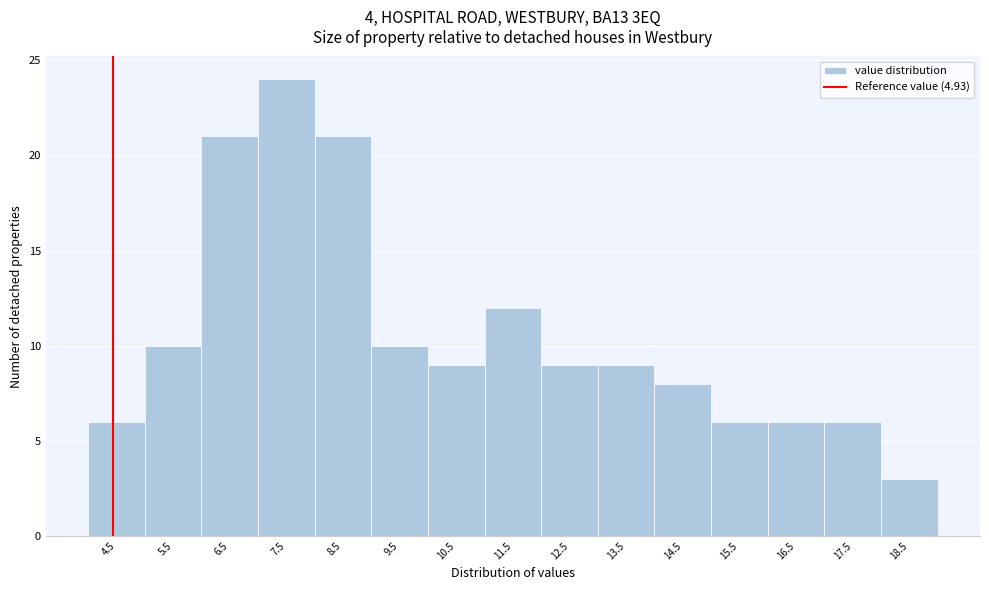

Reading left to right, list all the values displayed in this chart.

6	10	21	24	21	10	9	12	9	9	8	6	6	6	3